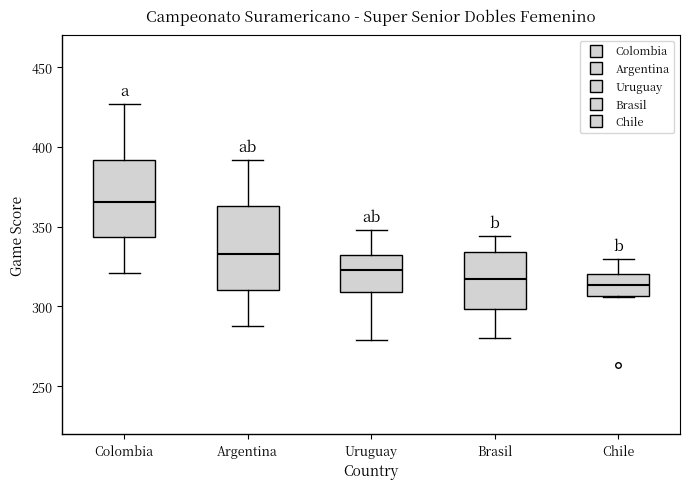

Reading left to right, transcribe this box plot: for each box, give where its median line is, the range the box spans, and where its two whiskers end, as read against the y-axis. The values are not printed on the chart, so give them approximately, as read against the axis.

Colombia: median 365, box 345 to 390, whiskers 320 to 425
Argentina: median 335, box 310 to 365, whiskers 290 to 390
Uruguay: median 325, box 310 to 335, whiskers 280 to 350
Brasil: median 320, box 300 to 335, whiskers 280 to 345
Chile: median 315, box 305 to 320, whiskers 305 to 330